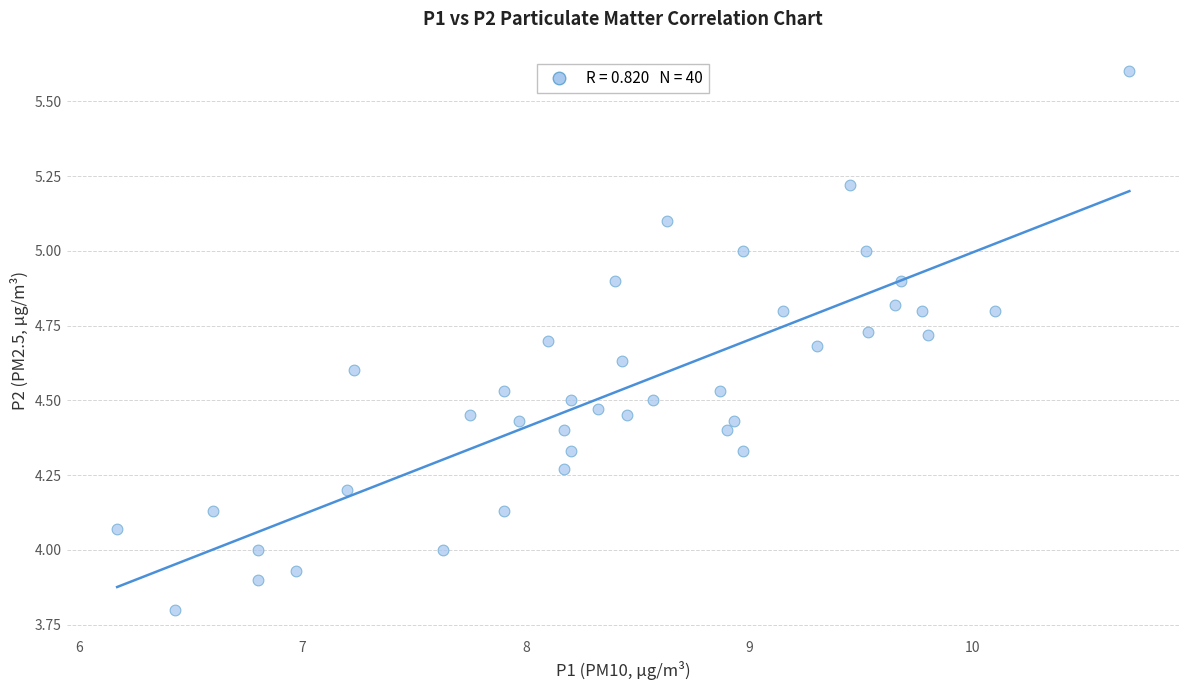

What is the range of Y values (max minus min)?

1.8